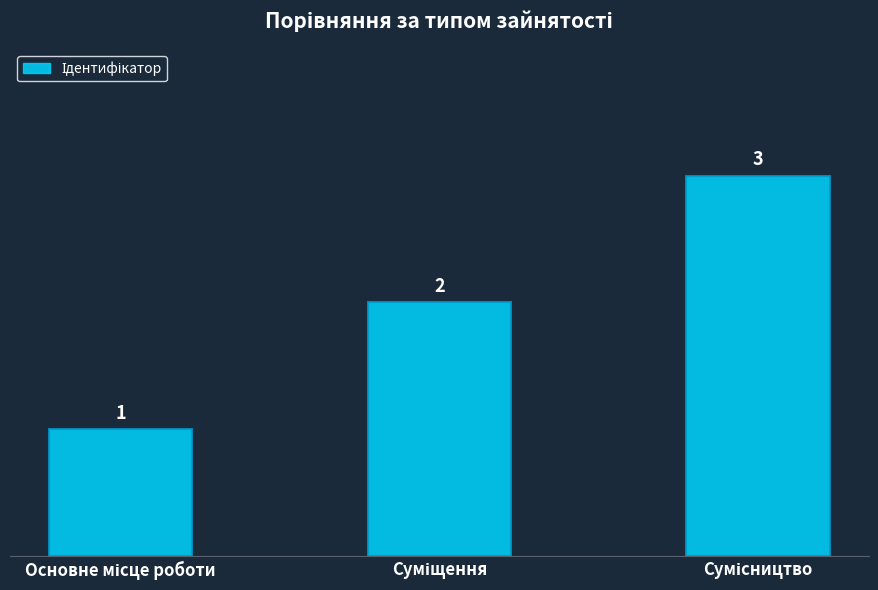

How many values are between 1 and 3?

3